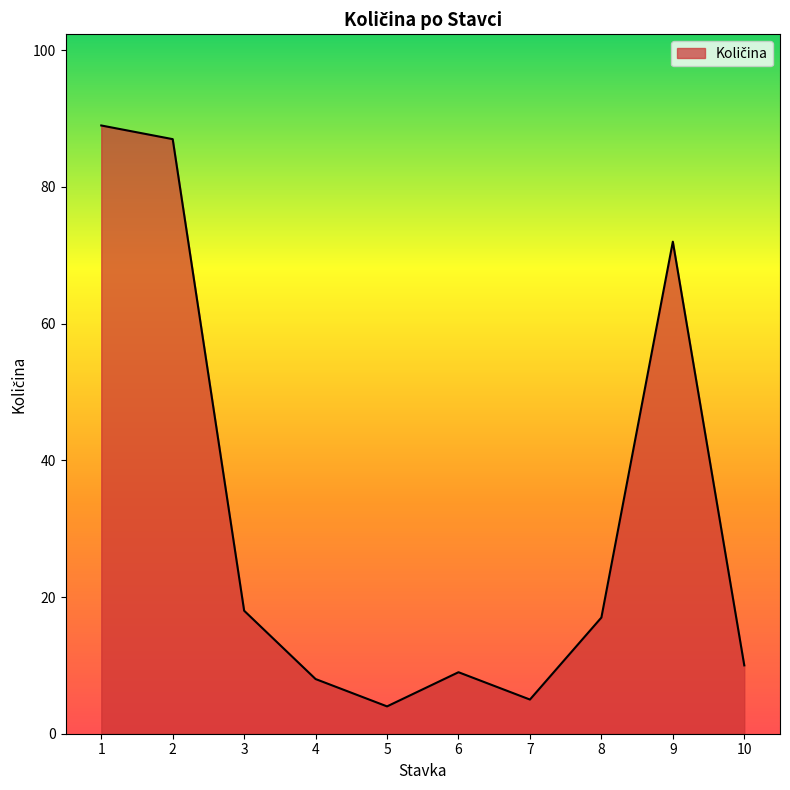

Rank the categories by value from highest to lowest.

1, 2, 9, 3, 8, 10, 6, 4, 7, 5